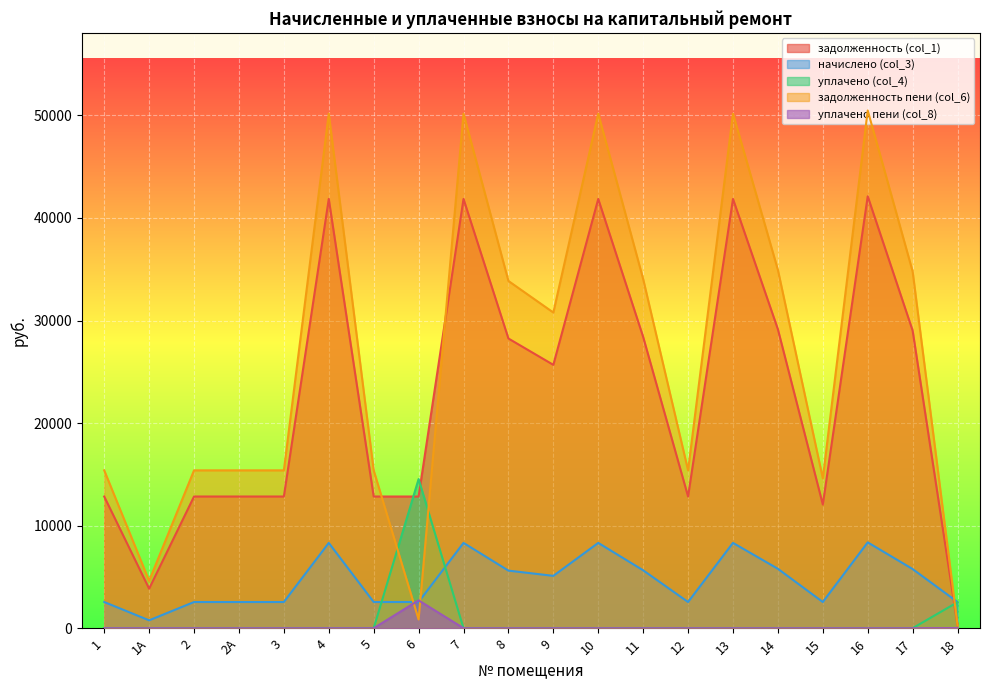

Which category has the highest value across all series?

16